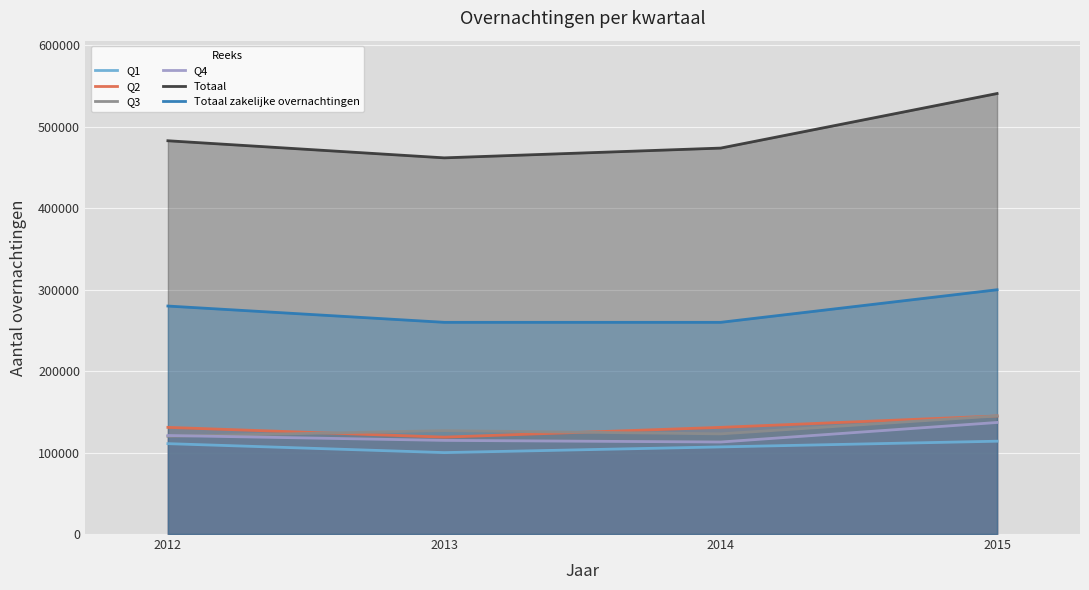

What are all the series names shown in the legend?

Q1, Q2, Q3, Q4, Totaal, Totaal zakelijke overnachtingen